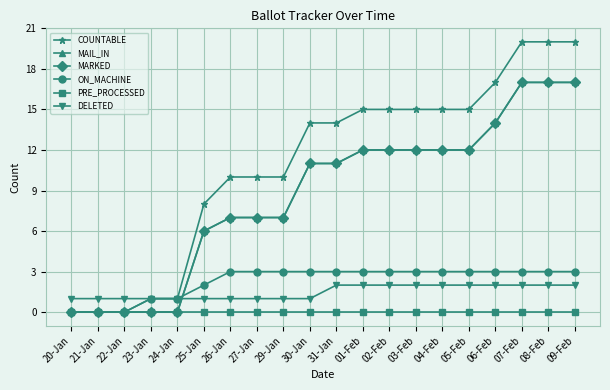

At how many categories does at least one series exceed 9?

14